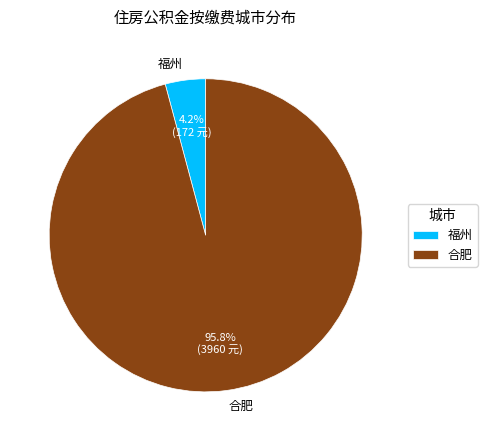

How many slices are in this pie chart?

2